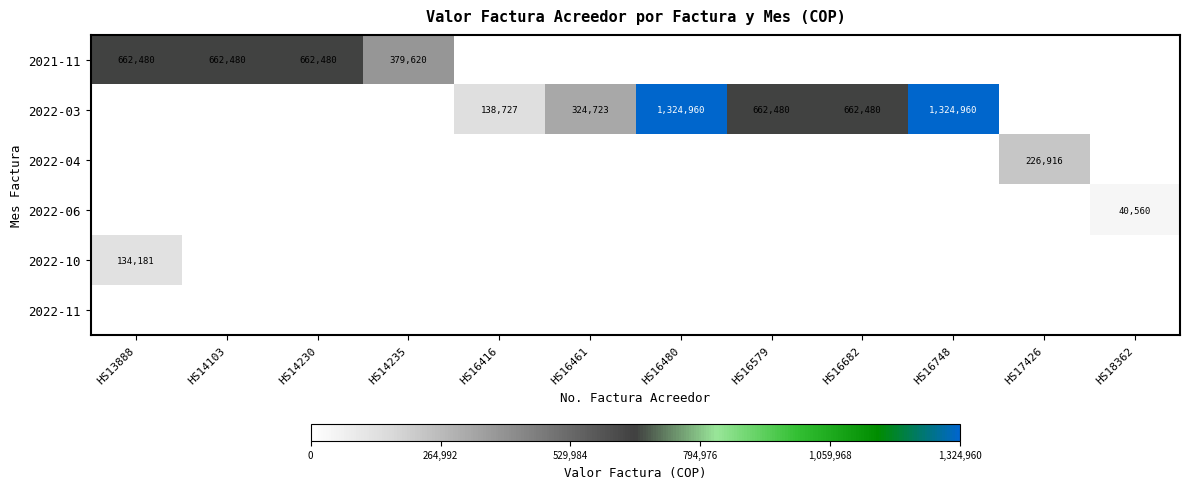

The value of 2022-03 at HS16416 is 72570. True or false?

False